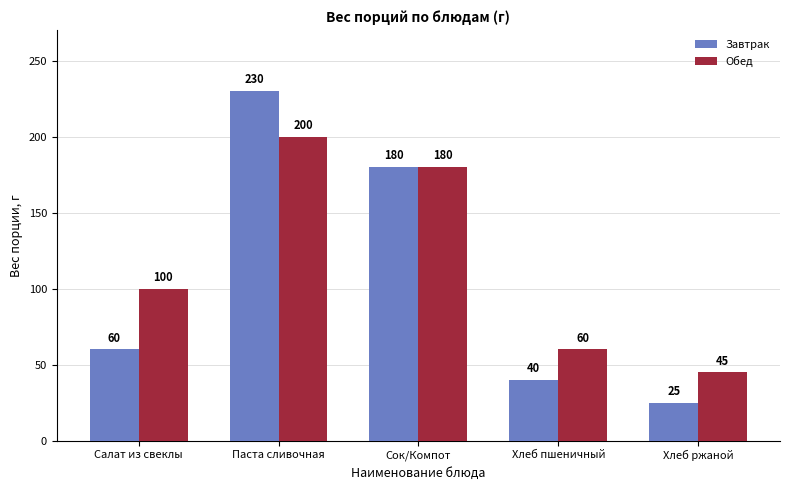

What is the spread (max minus min) of values at Салат из свеклы?

40